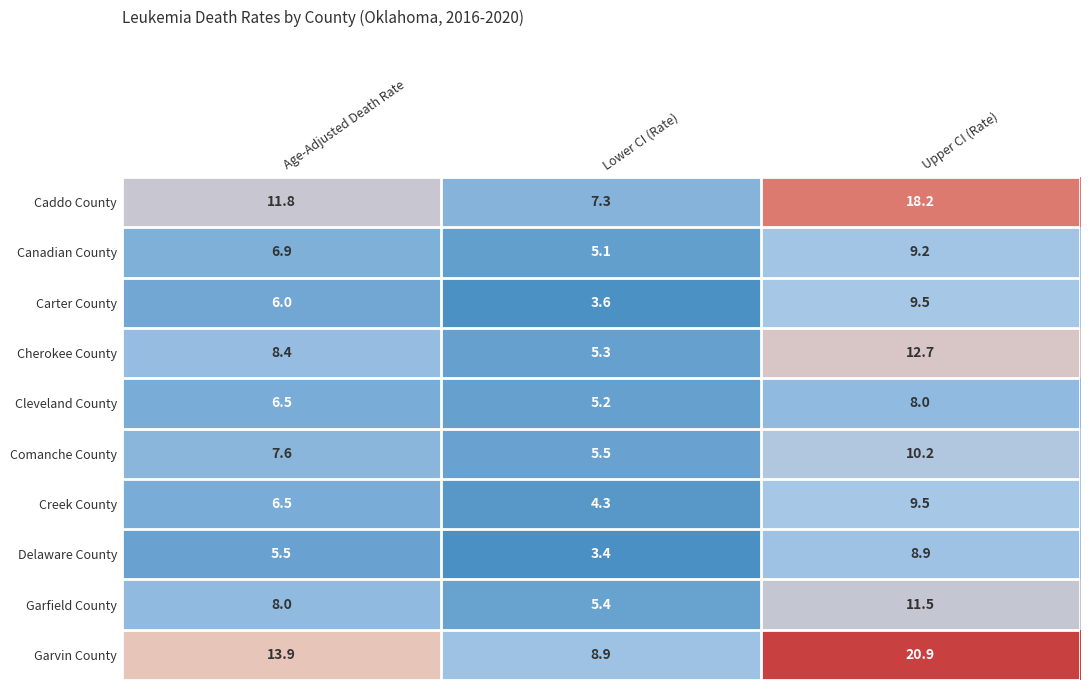

What is the difference between the maximum and minimum values in the Carter County series?

5.9